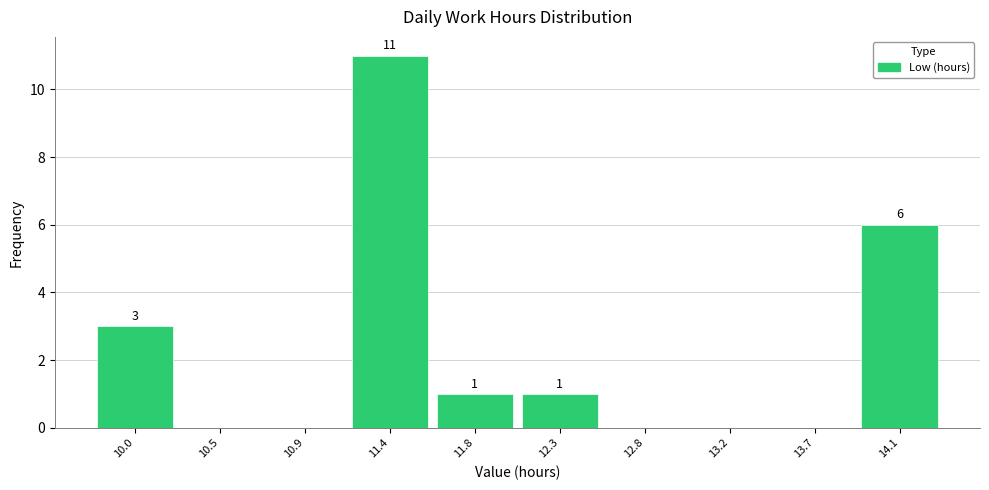

Over which range of the x-axis is the bar tallest?

11.15 to 11.60